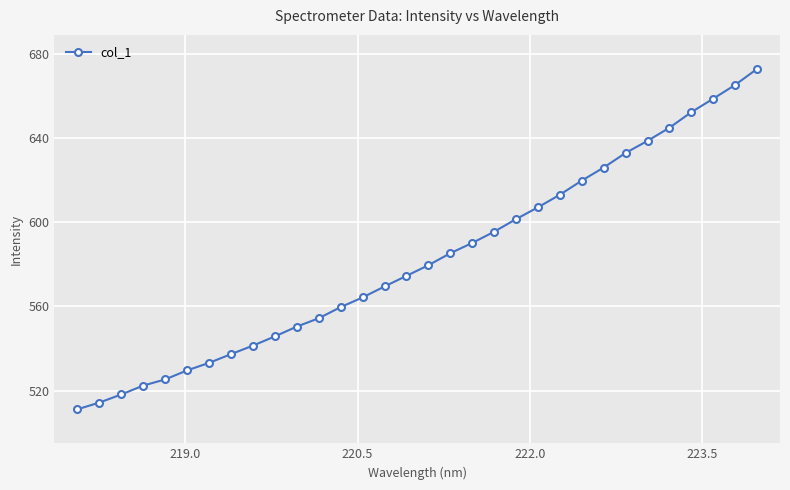

What is the sum of all values?

18634.5